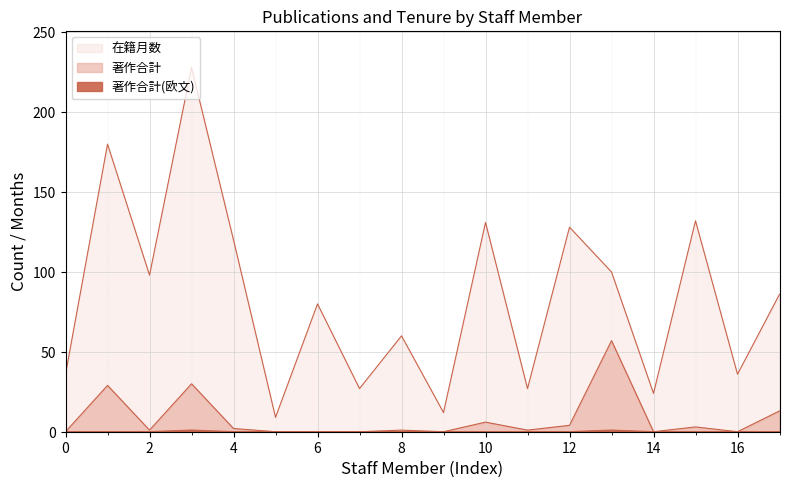

At which label does 在籍月数 reach its minimum?

坂本 崇